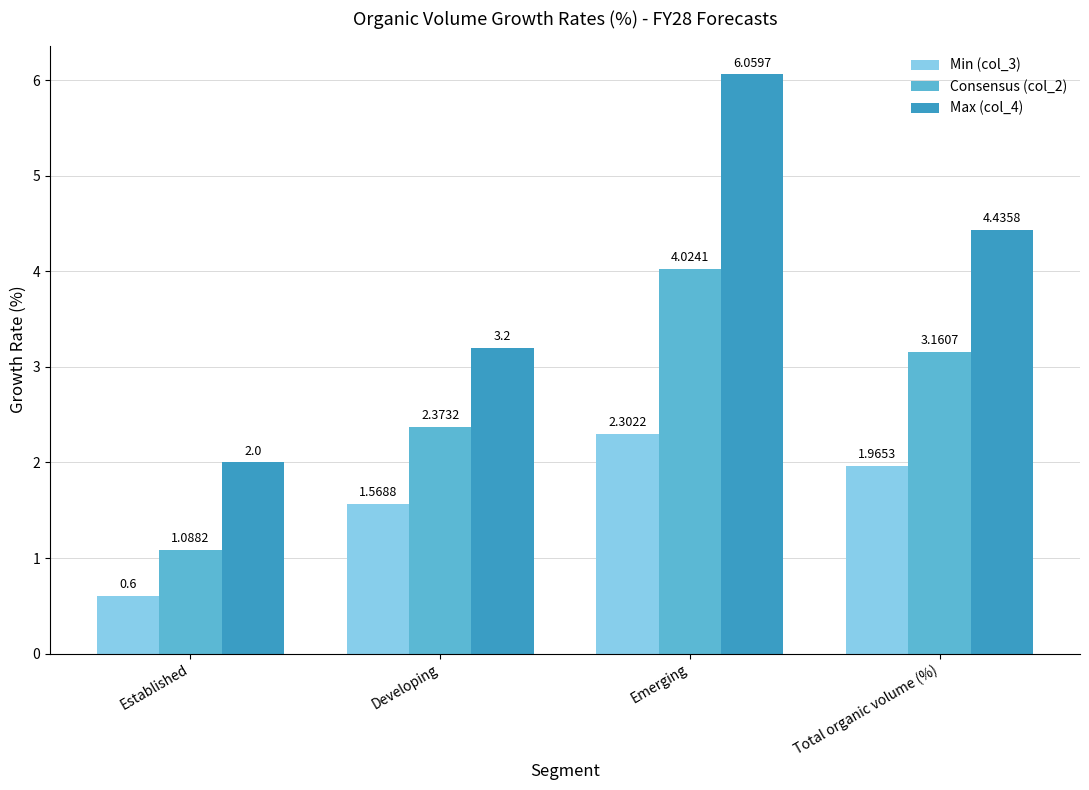

Which series has the largest range (max minus min)?

Max (col_4)